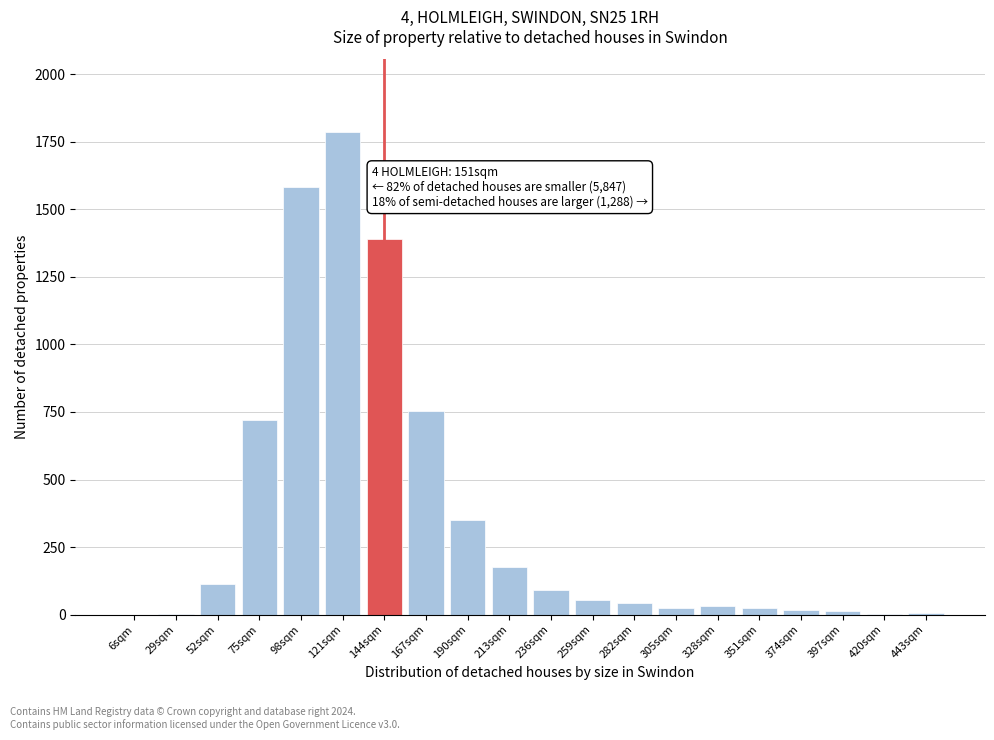

True or false: the data shows 57 at 213sqm.

False